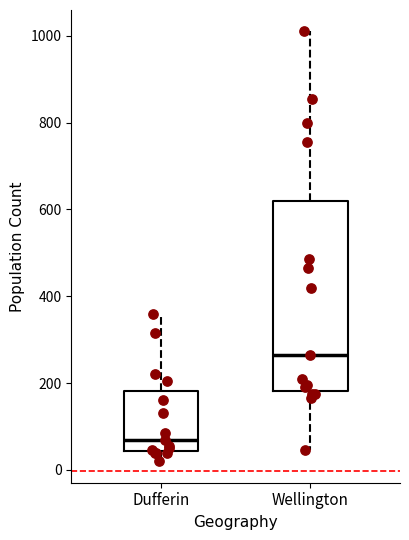

Where is the upper edge of the box for Dufferin on the y-axis? The values are not printed on the chart, so give them approximately, as read against the axis.

180